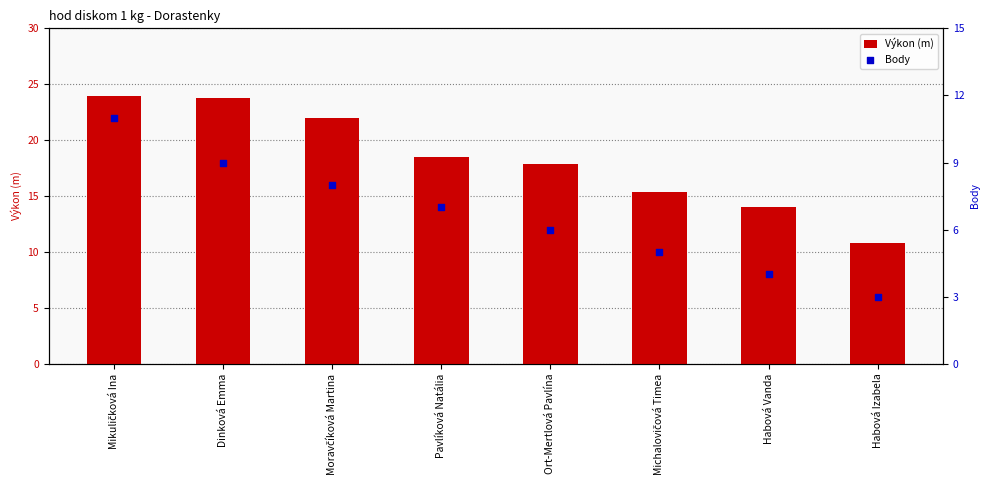

What is the total value across all series at Habová Vanda?

18.0